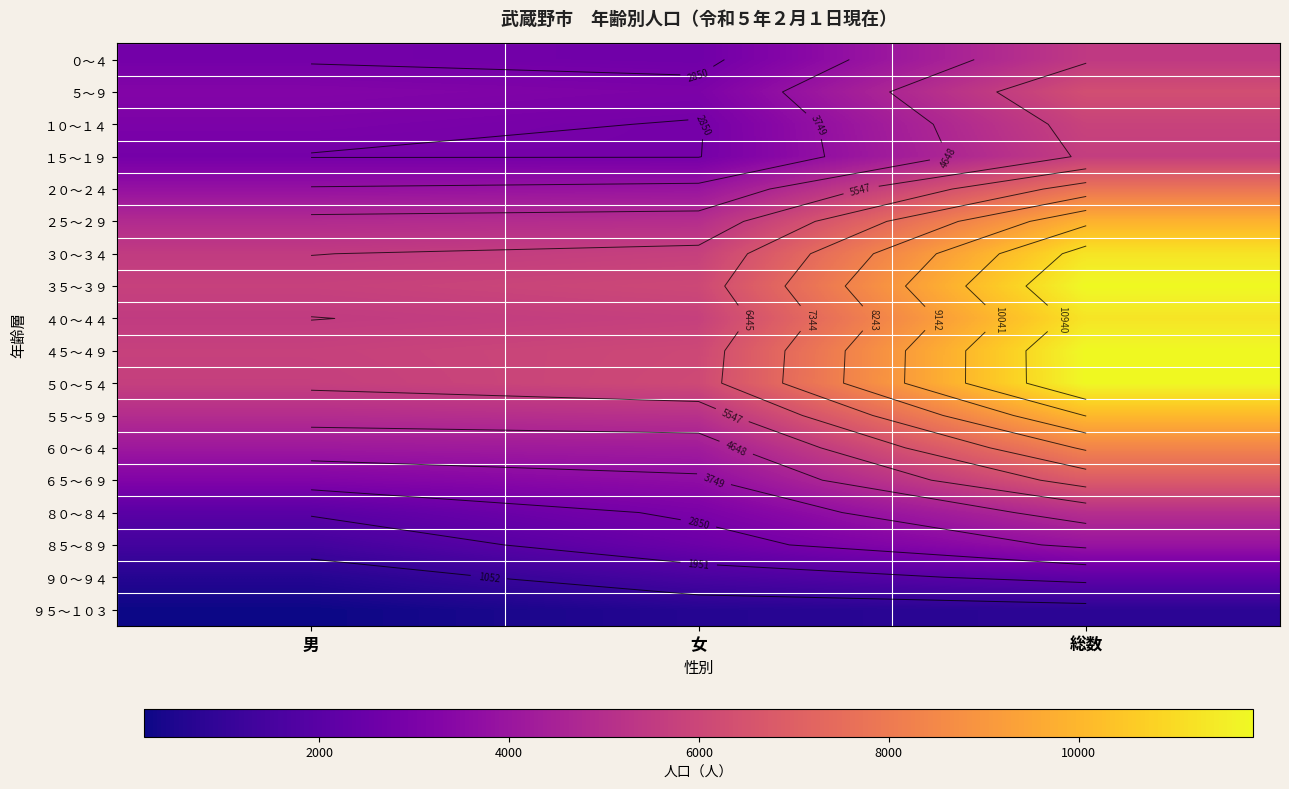

Which category has the highest value in the ５０～５４ series?

総数